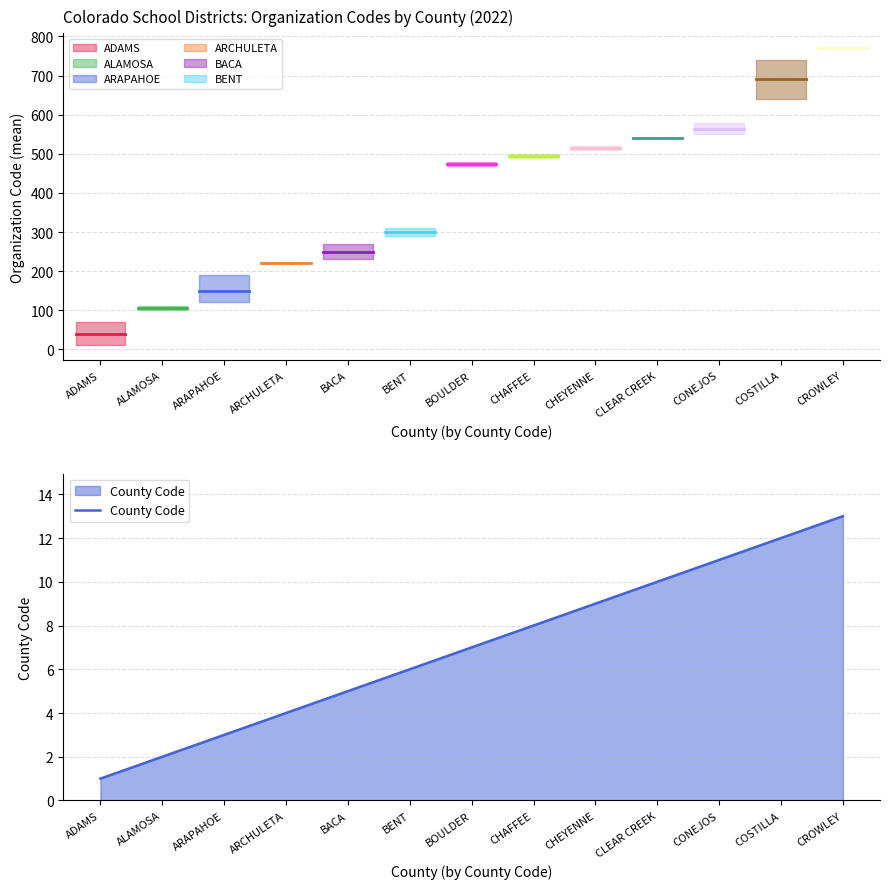

Where does the data first go above 7?

CHAFFEE